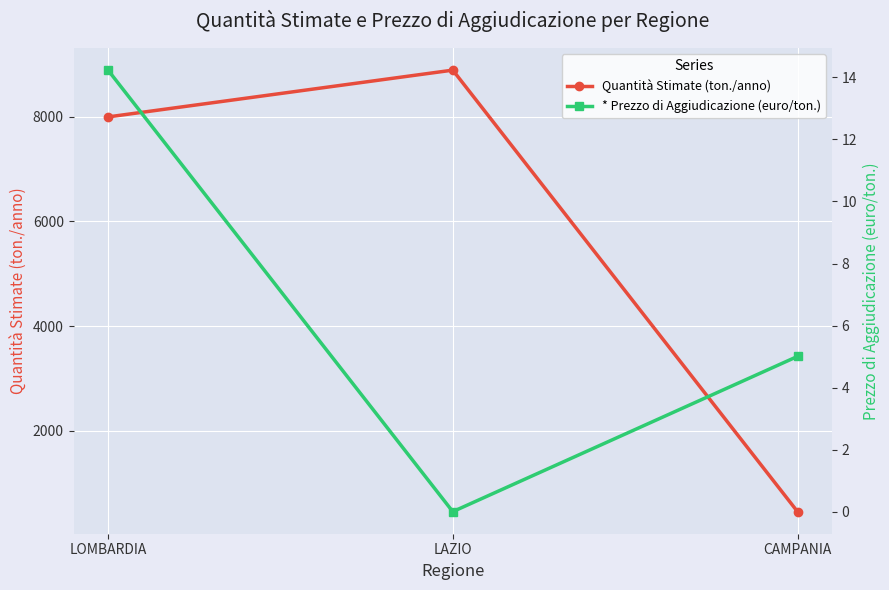

Which category has the highest value in the * Prezzo di Aggiudicazione (euro/ton.) series?

LOMBARDIA